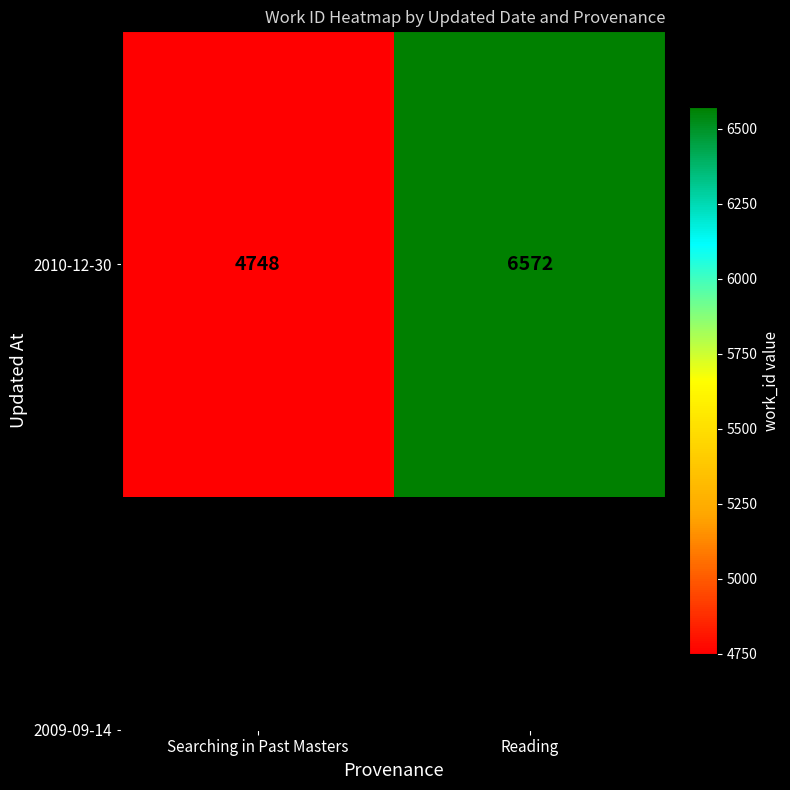

Which has a higher value, Searching in Past Masters or Reading?

Reading